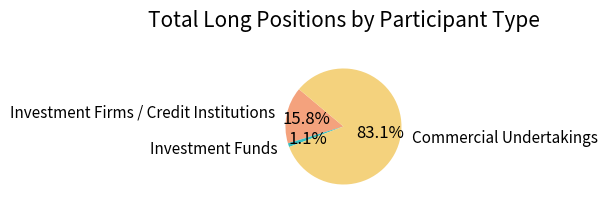

Rank the categories by value from lowest to highest.

Investment Funds, Investment Firms / Credit Institutions, Commercial Undertakings